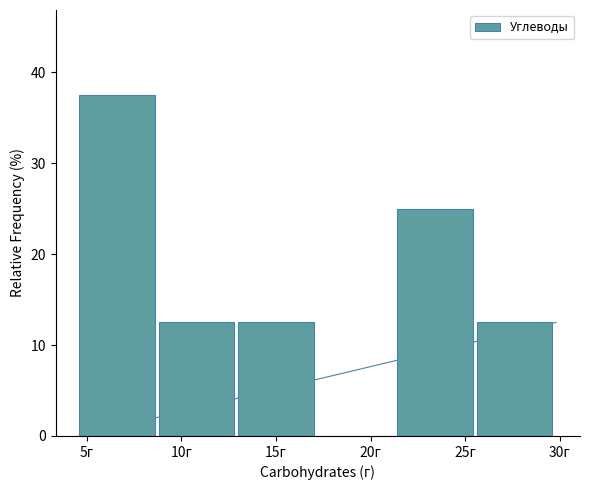

Reading left to right, list every bar in this chart as the range it spans on the x-axis followed by its height. Neither the bar edges nor the heights are printed on the chart, so give them approximately, as read against the axes.

4.5 to 9.0: 38
9.0 to 13.0: 13
13.0 to 17.0: 13
17.0 to 21.5: 0
21.5 to 25.5: 25
25.5 to 30.0: 13